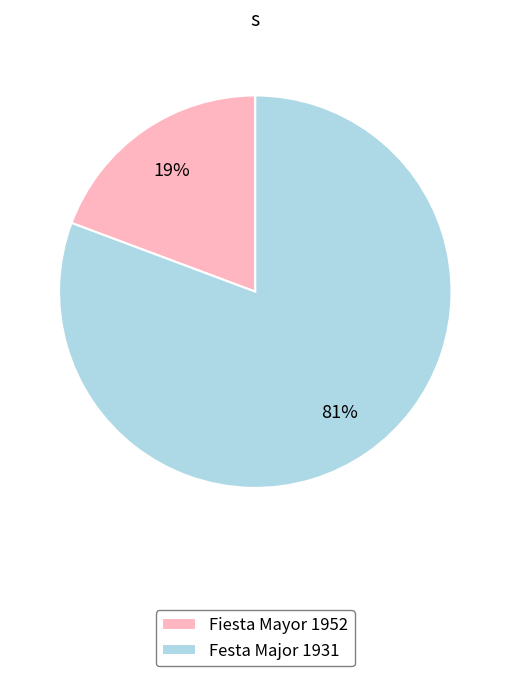

To the nearest percent, what portion does Festa Major 1931 represent?

81%